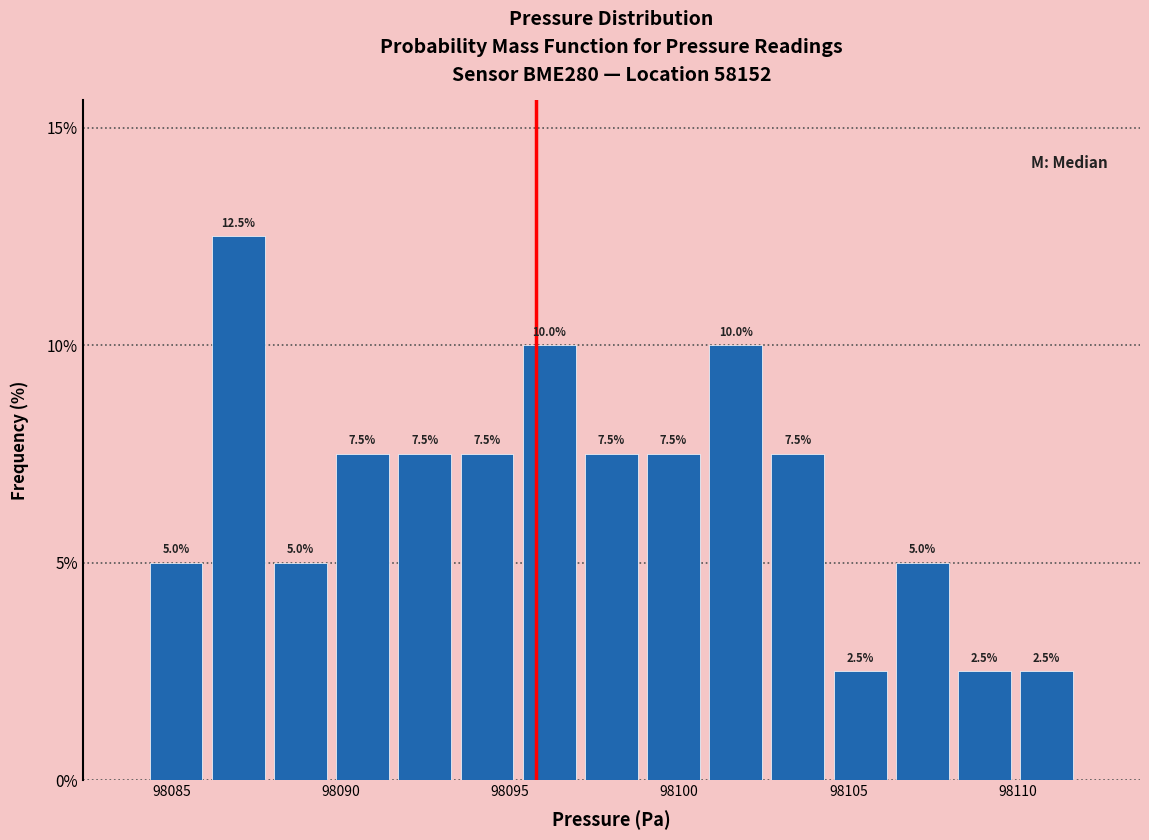

Read against the x-axis, roughly where is the centre of the tallest bar?

98087.0